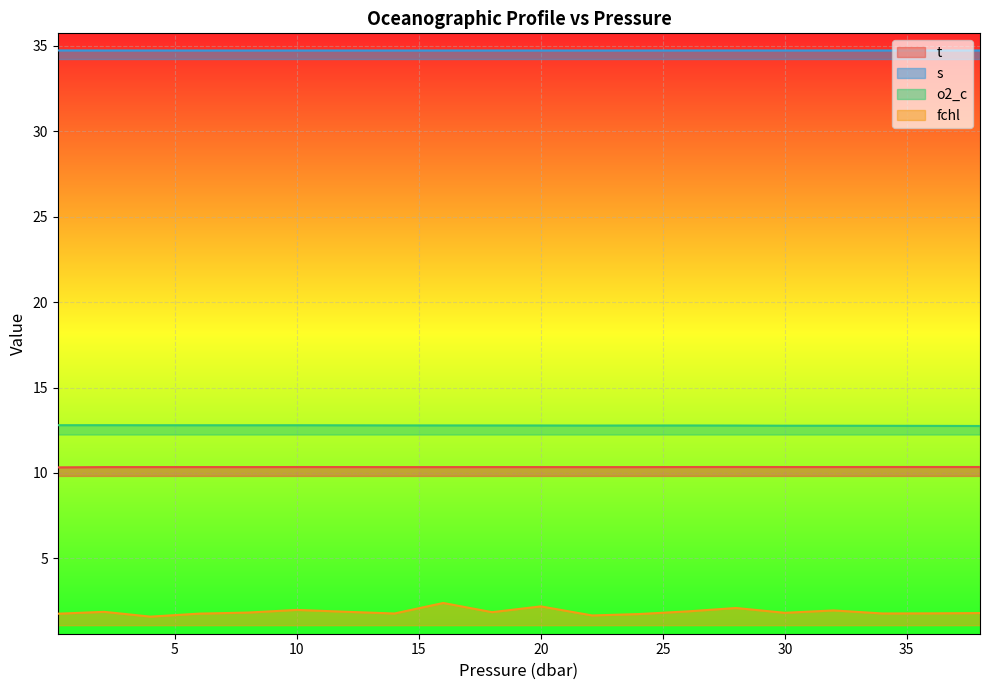

True or false: fchl and t cross at least once.

False